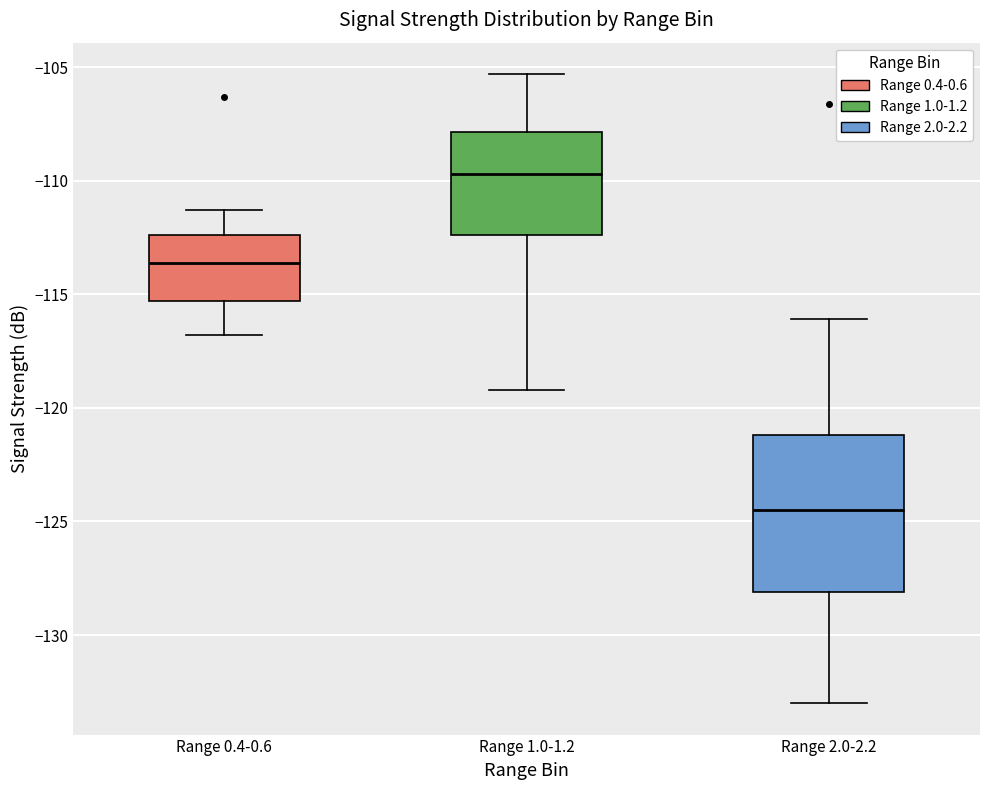

Reading left to right, transcribe this box plot: for each box, give where its median line is, the range the box spans, and where its two whiskers end, as read against the y-axis. The values are not printed on the chart, so give them approximately, as read against the axis.

Range 0.4-0.6: median -113.5, box -115.5 to -112.5, whiskers -117.0 to -111.5
Range 1.0-1.2: median -109.5, box -112.5 to -108.0, whiskers -119.0 to -105.5
Range 2.0-2.2: median -124.5, box -128.0 to -121.0, whiskers -133.0 to -116.0